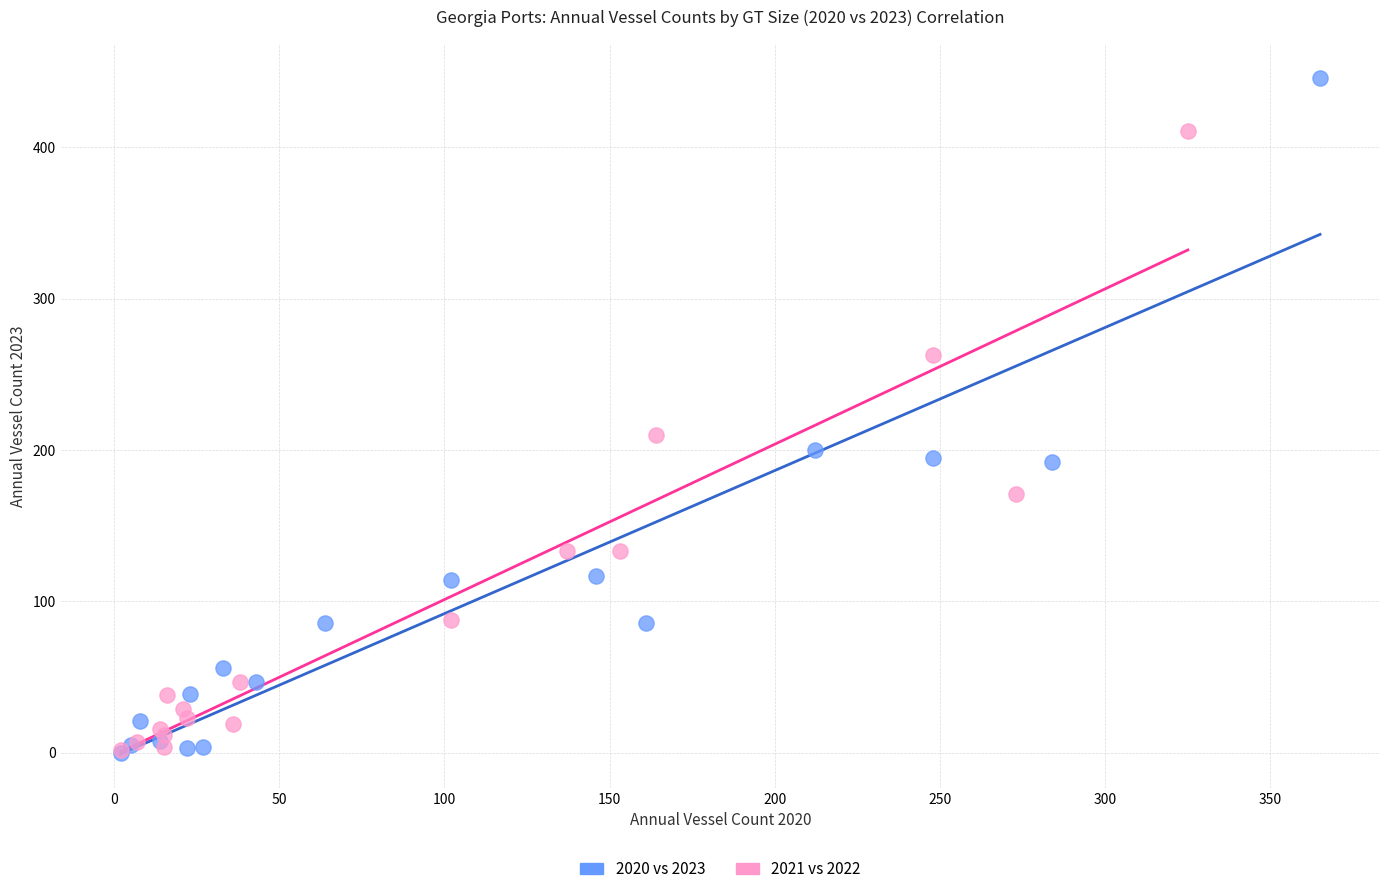

Which series has the largest Y range (max minus min)?

2020 vs 2023